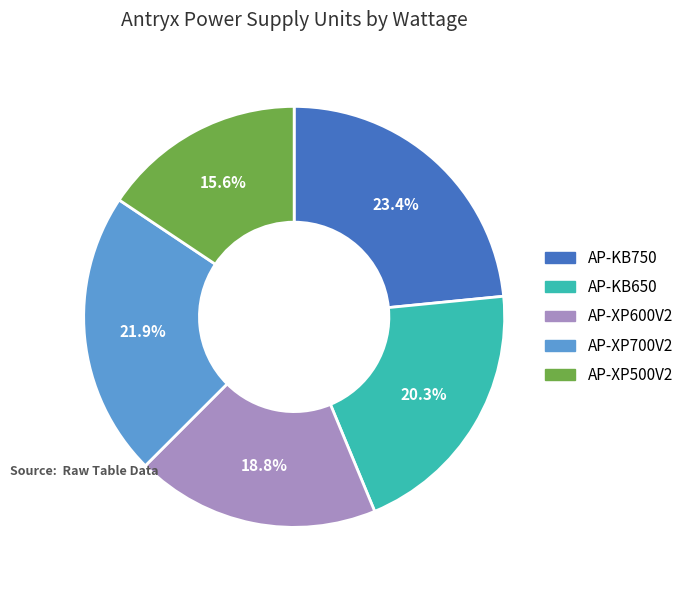

Does any single category account for the majority?

No